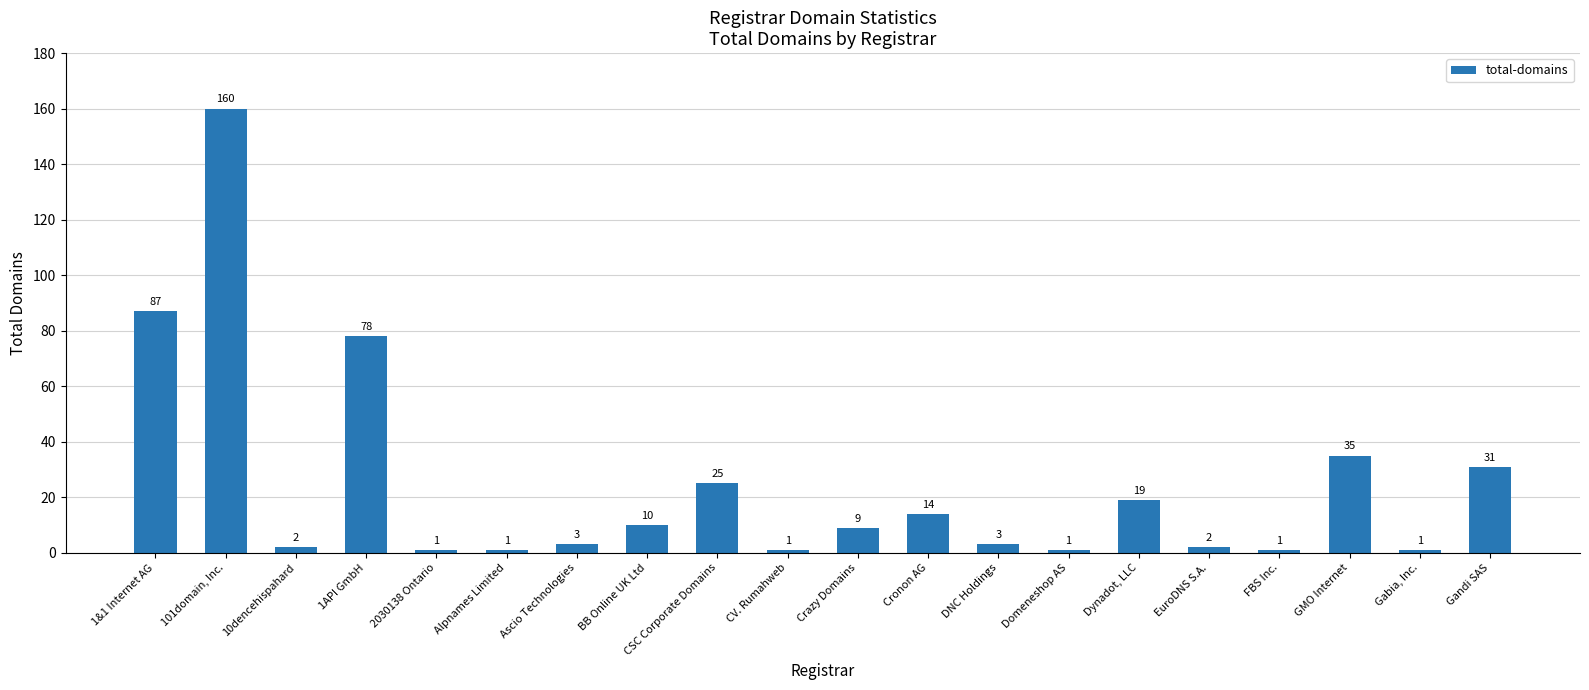

How many categories are shown in the chart?

20